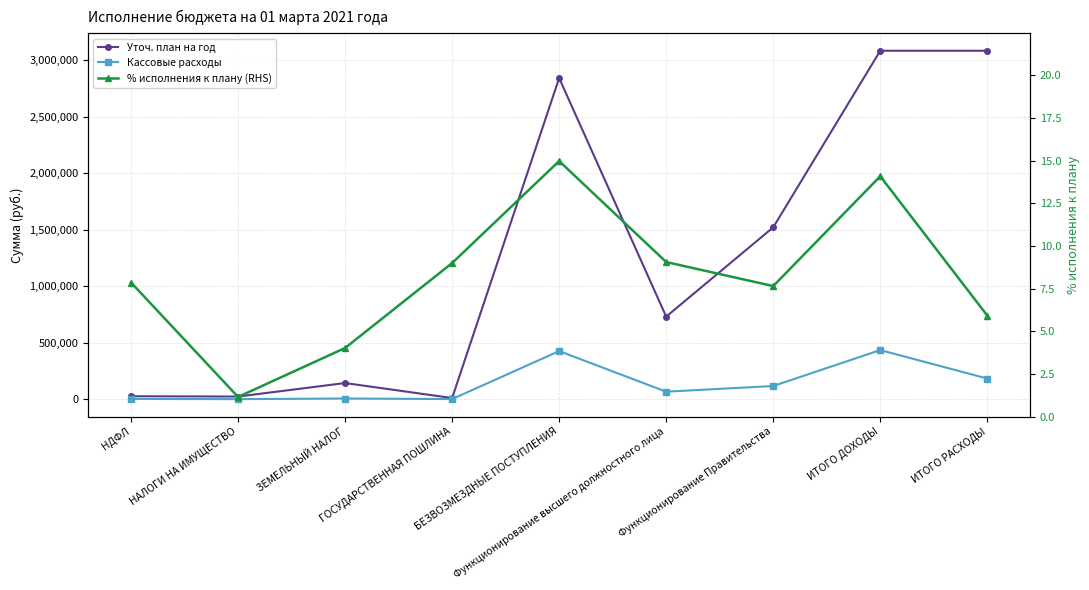

What is the sum of all Кассовые расходы values?

1233931.5